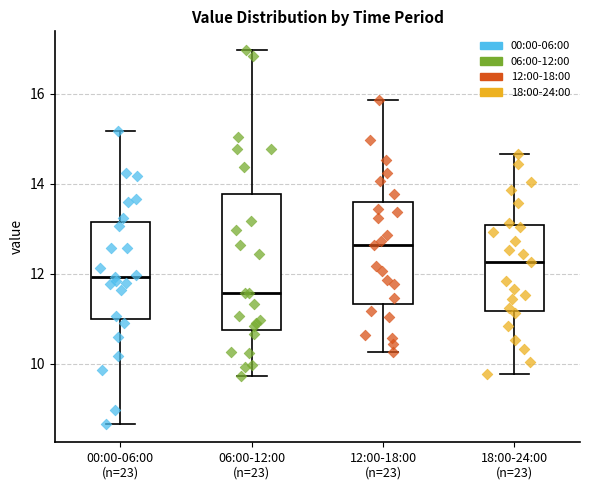

Which box's median line is the lowest?

06:00-12:00 (n=23)